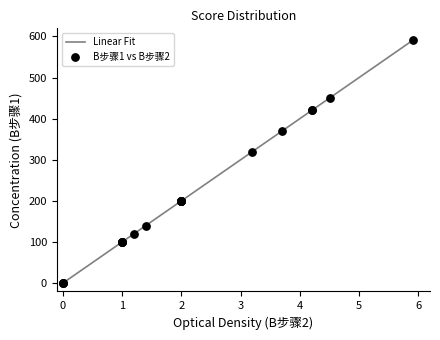

Which series contains the lowest Y value?

B步骤1